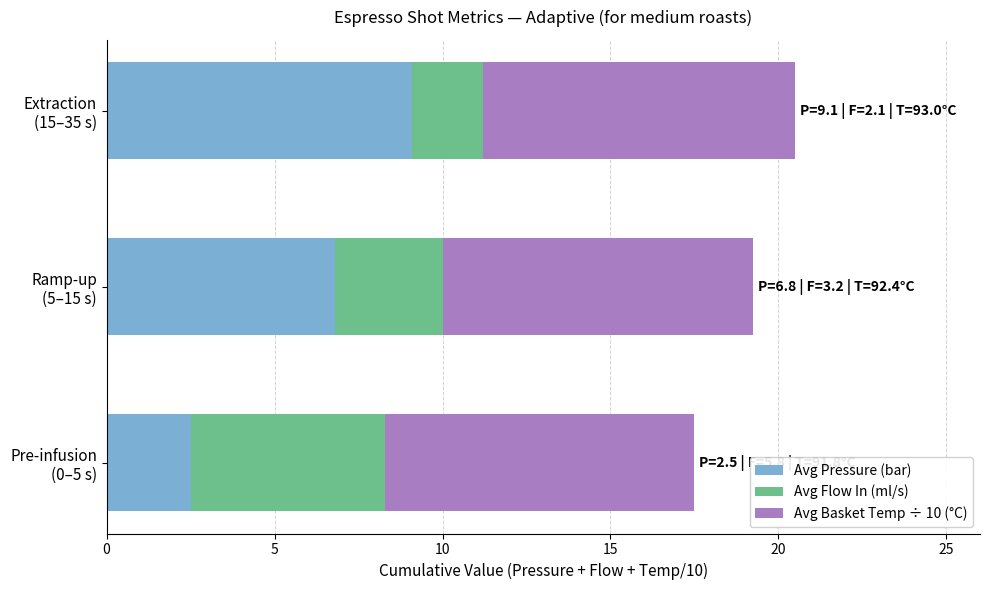

What is the maximum value for Avg Pressure (bar)?

9.1